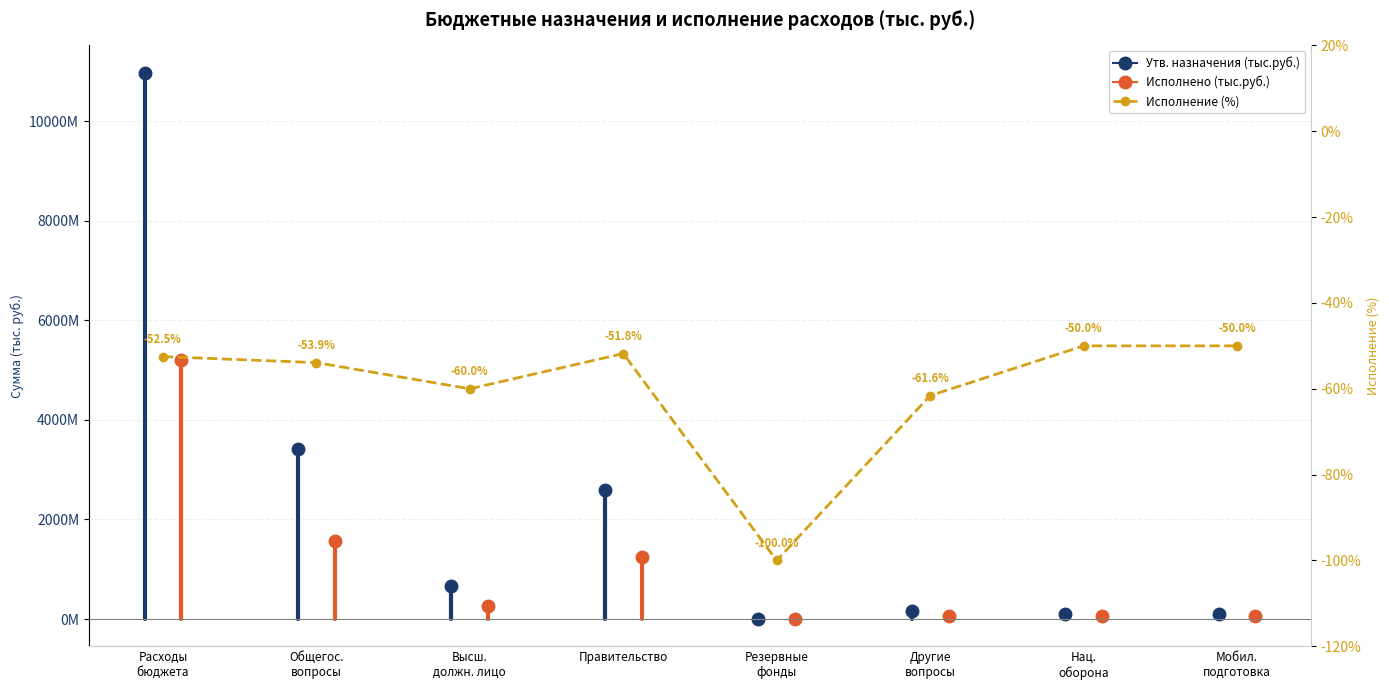

Which category has the lowest value across all series?

Резервные
фонды